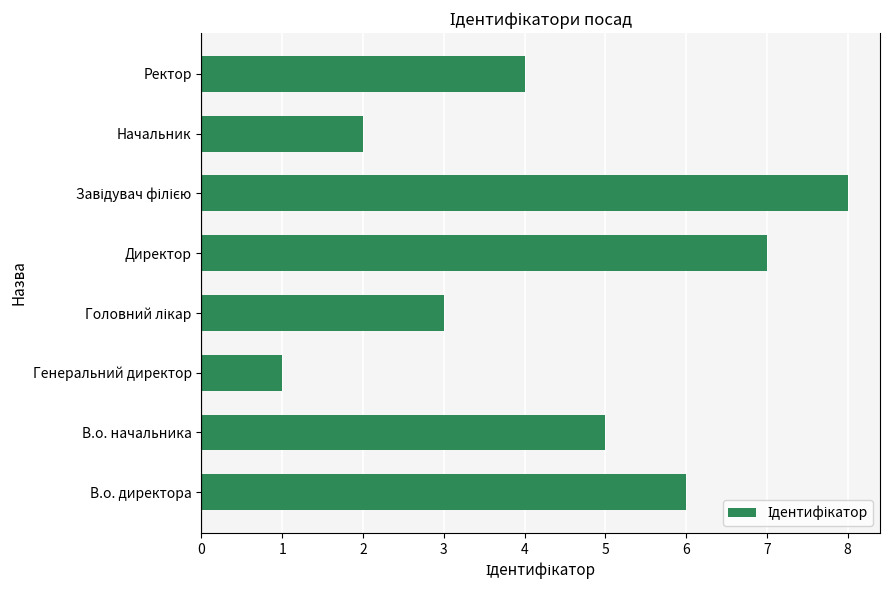

Does the chart contain stacked bars?

No